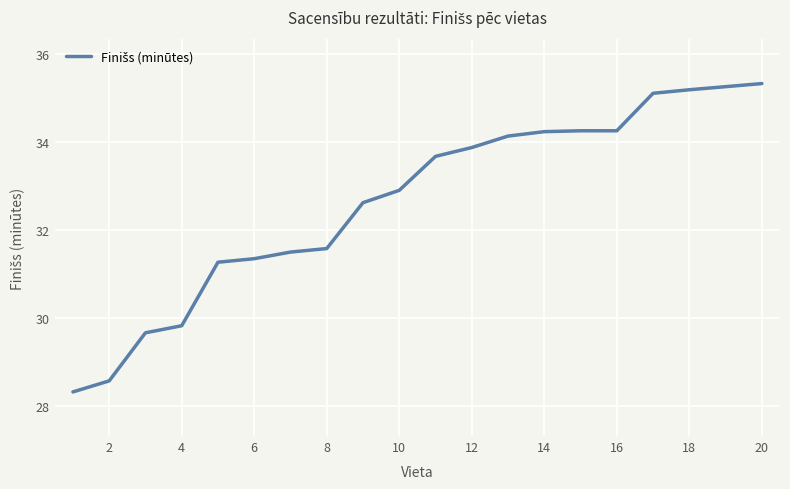

What is the sum of all values?

652.9